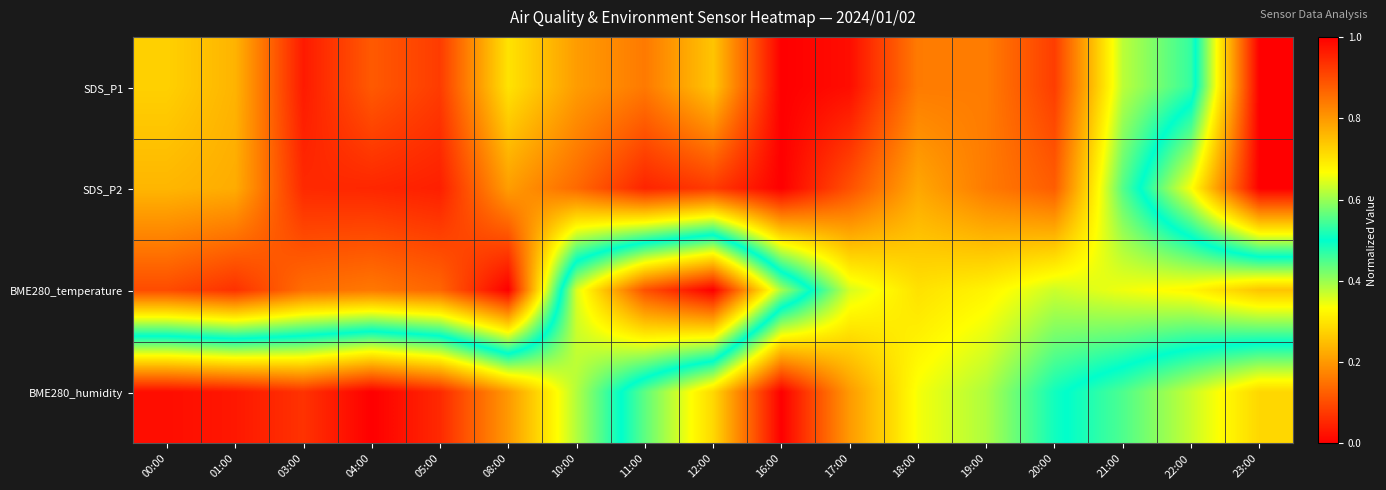

How many data points does each series have?

17